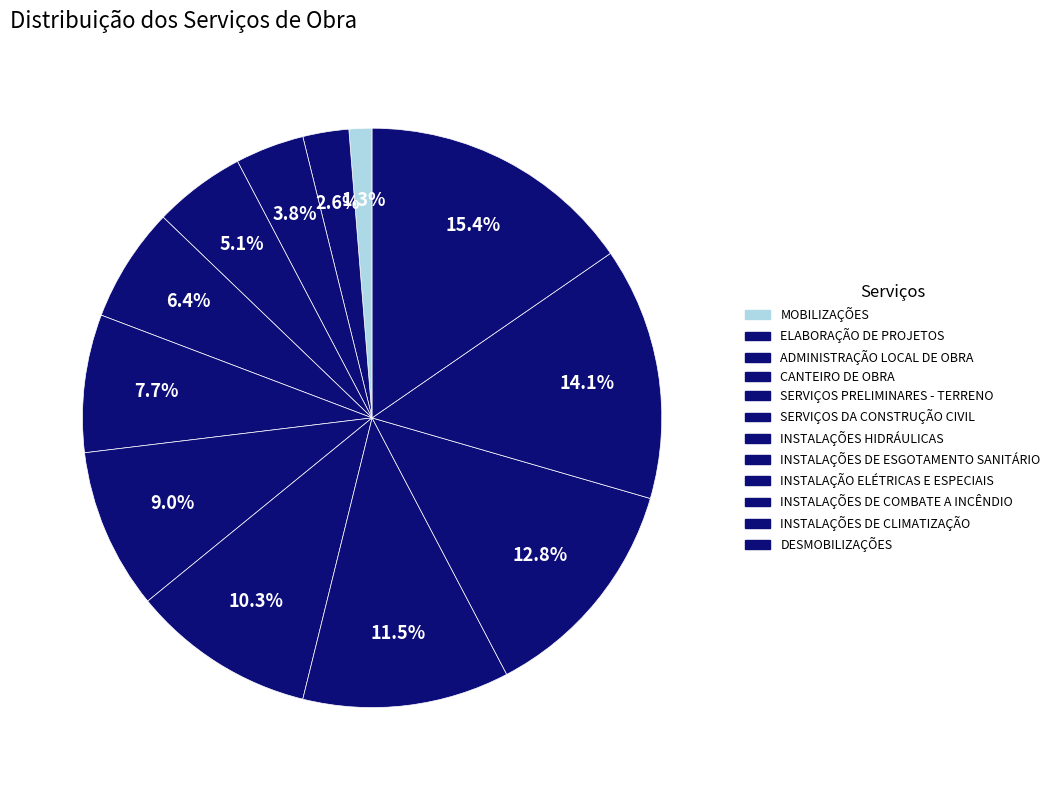

Does any single category account for the majority?

No